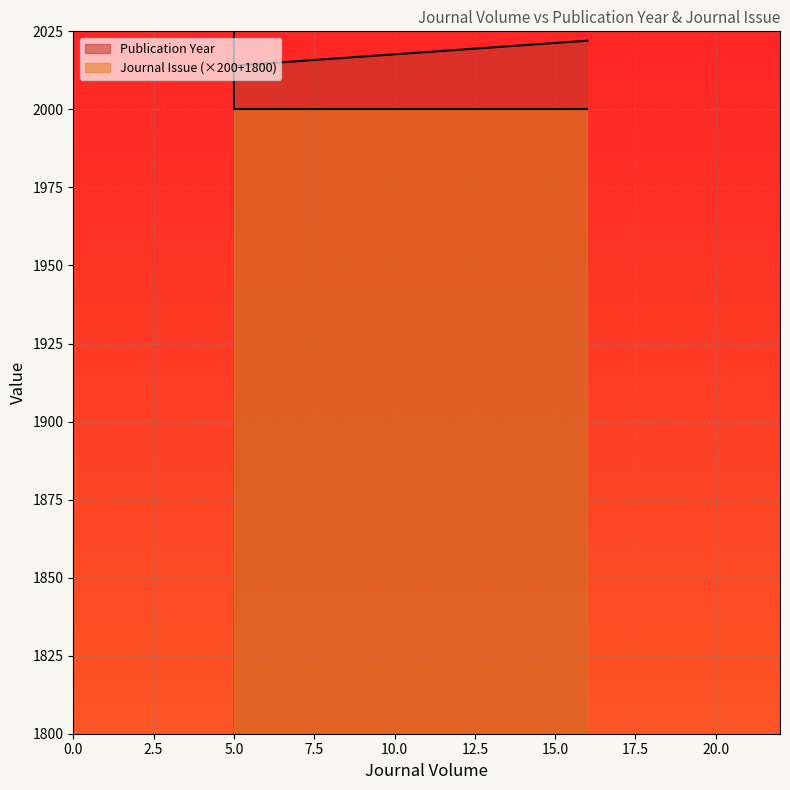

What is the maximum value for Publication Year?

2022